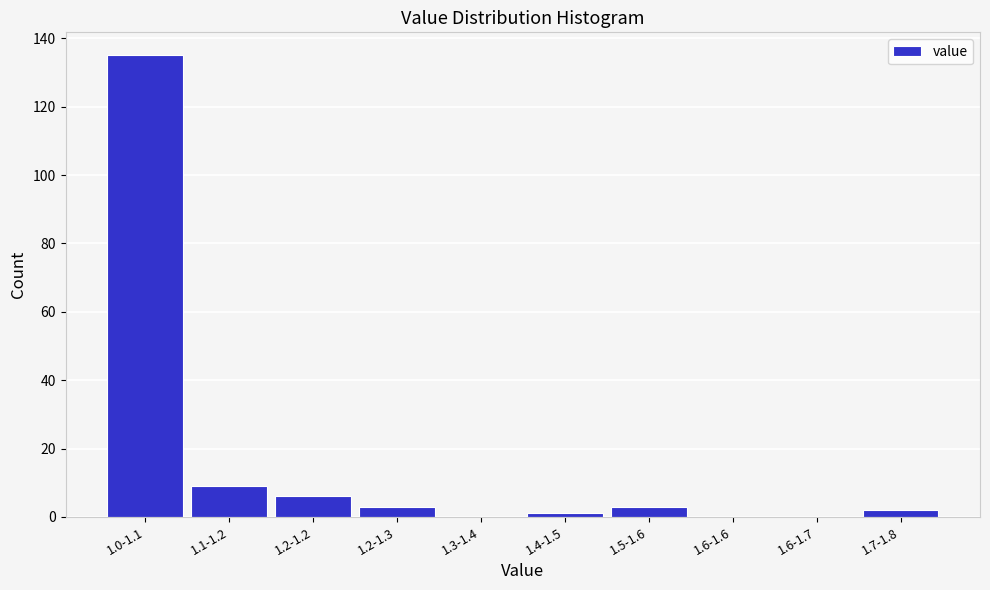

Reading left to right, what are all the values shown in this chart?

1.0-1.1=135	1.1-1.2=9	1.2-1.2=6	1.2-1.3=3	1.3-1.4=0	1.4-1.5=1	1.5-1.6=3	1.6-1.6=0	1.6-1.7=0	1.7-1.8=2